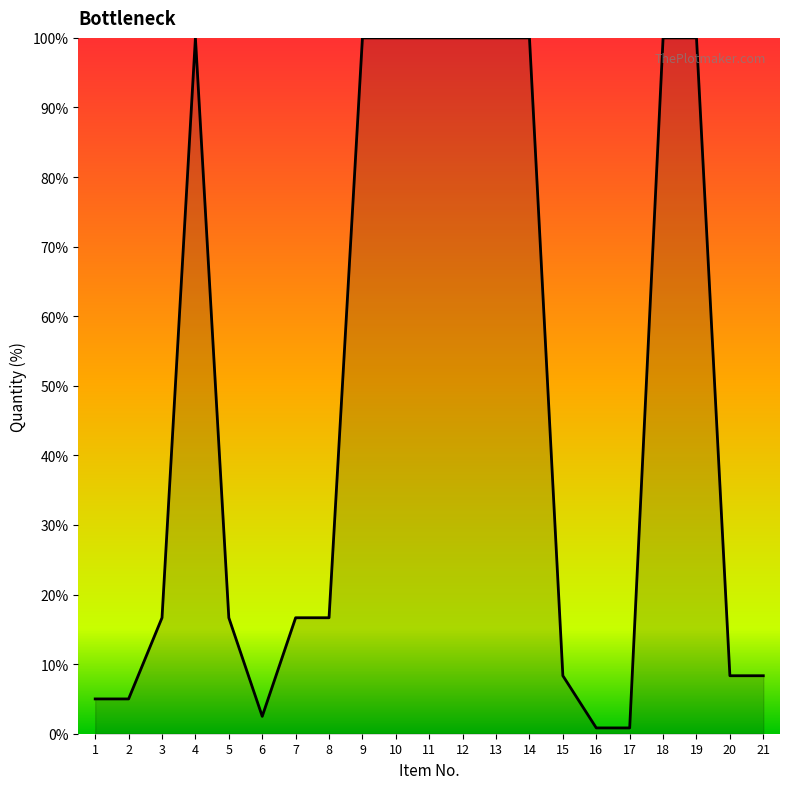

What is the greatest value displayed?

100.0